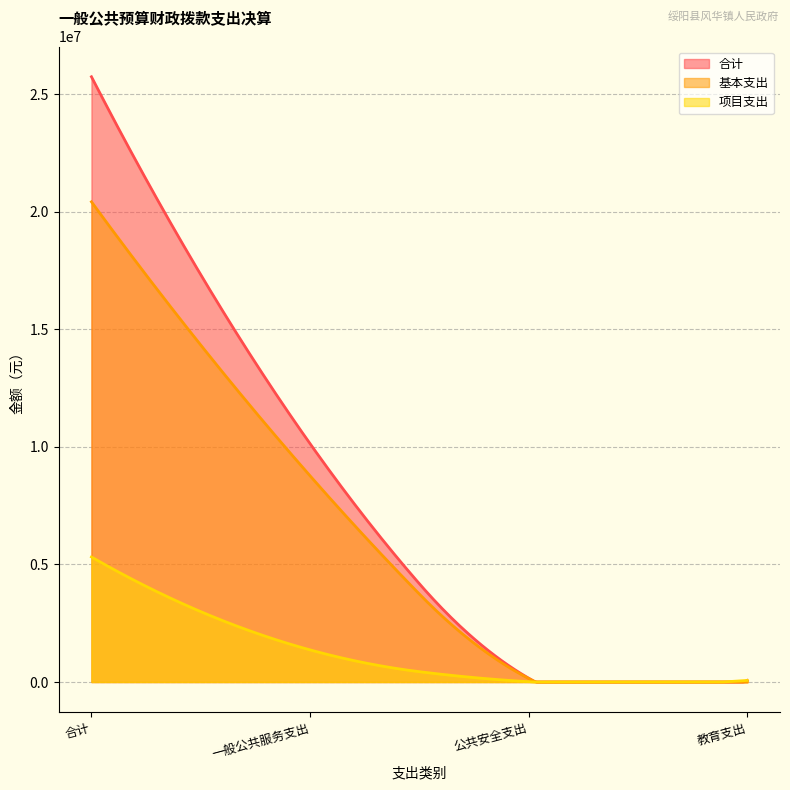

Does the chart have visible grid lines?

Yes